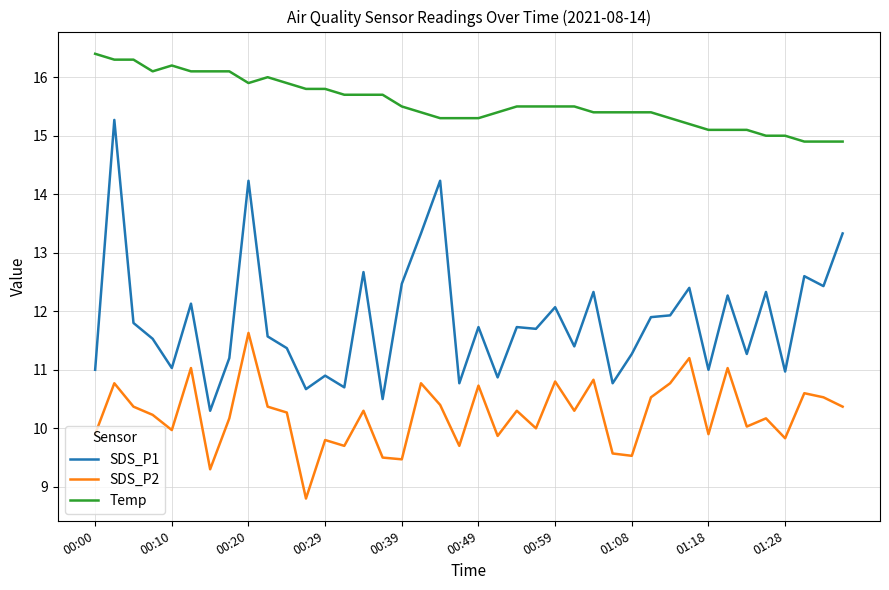

In SDS_P1, how many points are higher than both neighbors (excluding endpoints)?

14